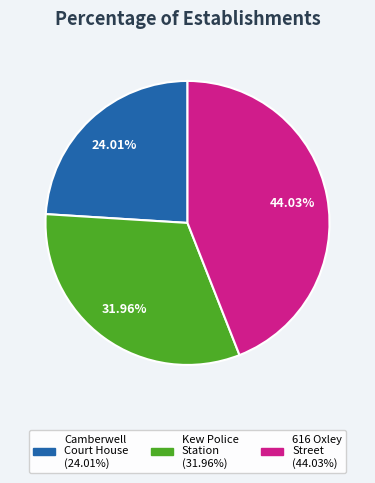

Does any single category account for the majority?

No